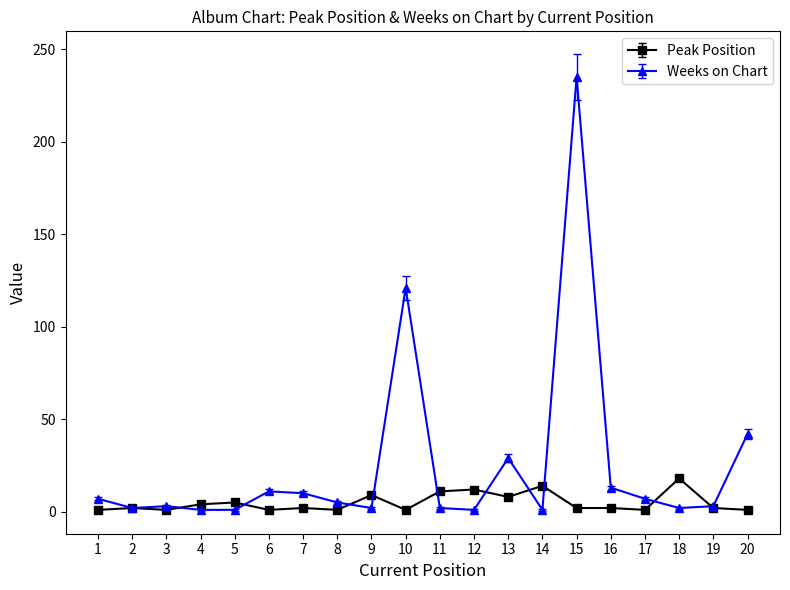

At which category is the sum across all series the highest?

15